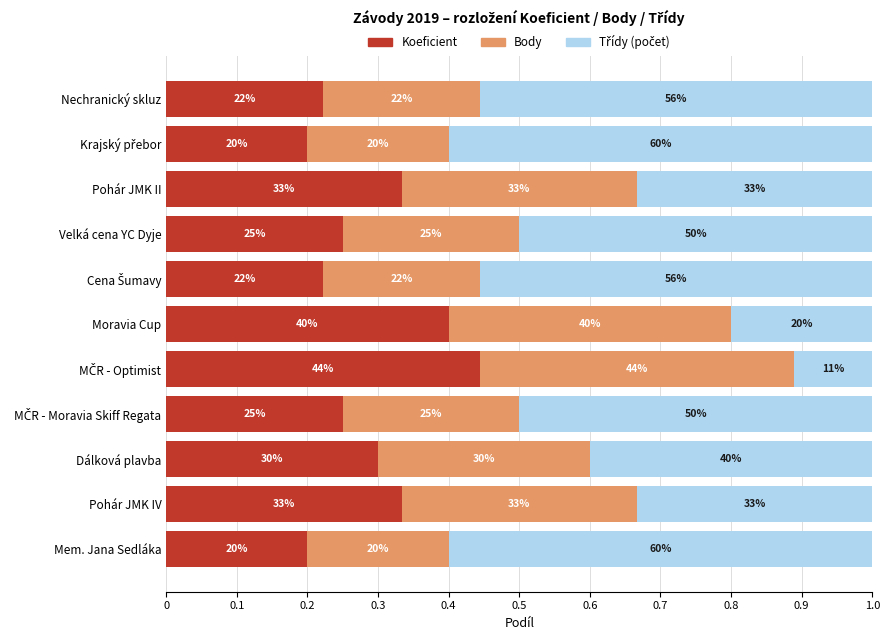

How many distinct data groups are displayed?

3